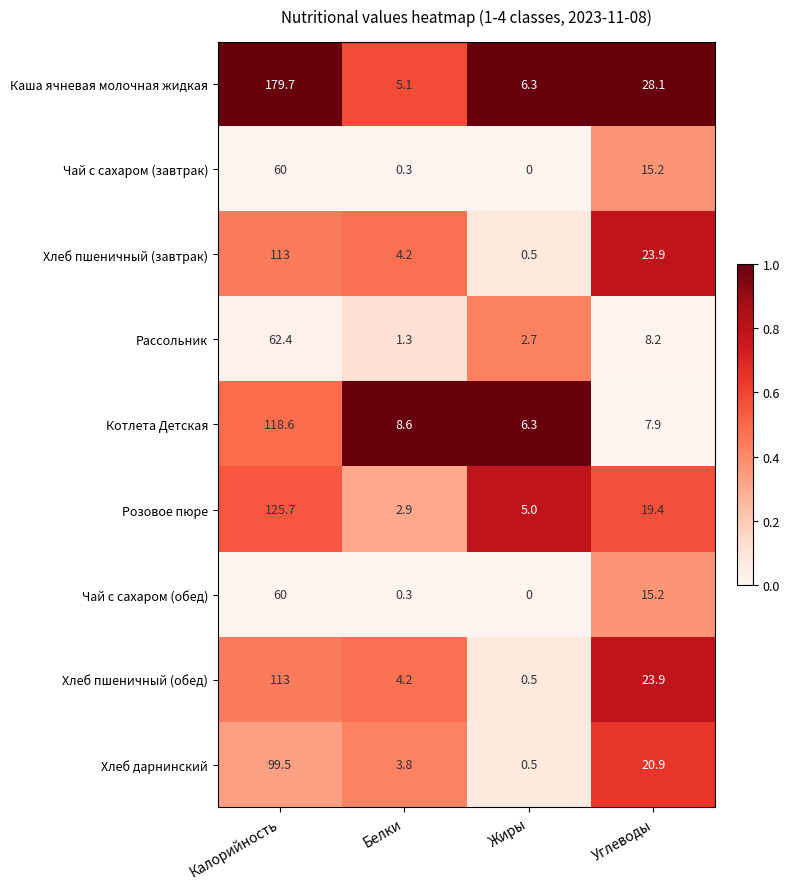

What is the difference between the second highest and minimum values in the Каша ячневая молочная жидкая series?

23.0